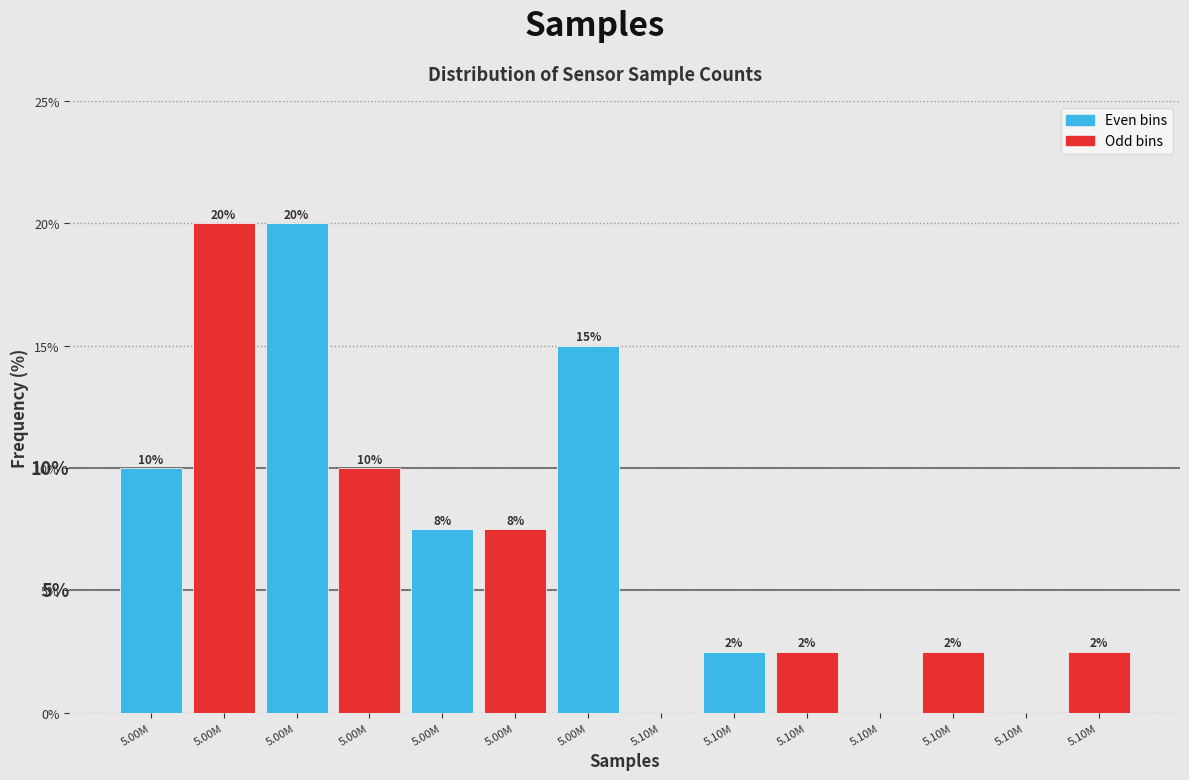

Are the bars horizontal?

No